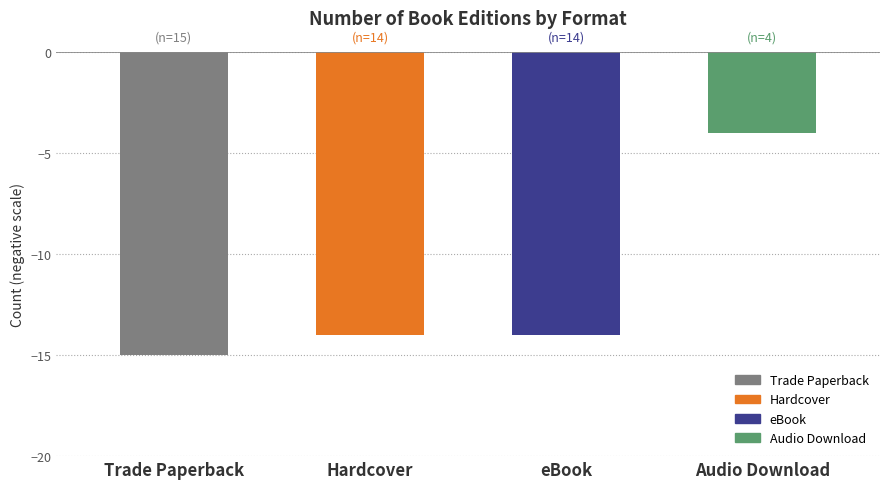

Does the chart contain stacked bars?

No